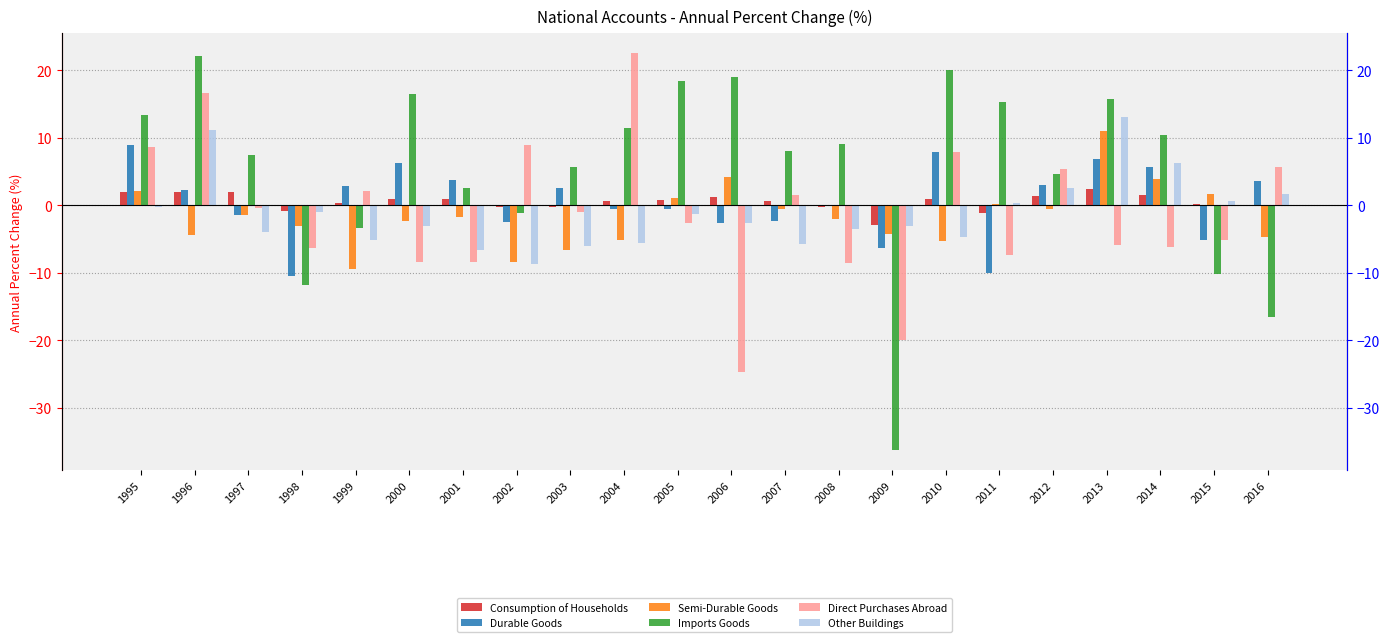

True or false: Durable Goods has a value of -4.5 at 2009.

False